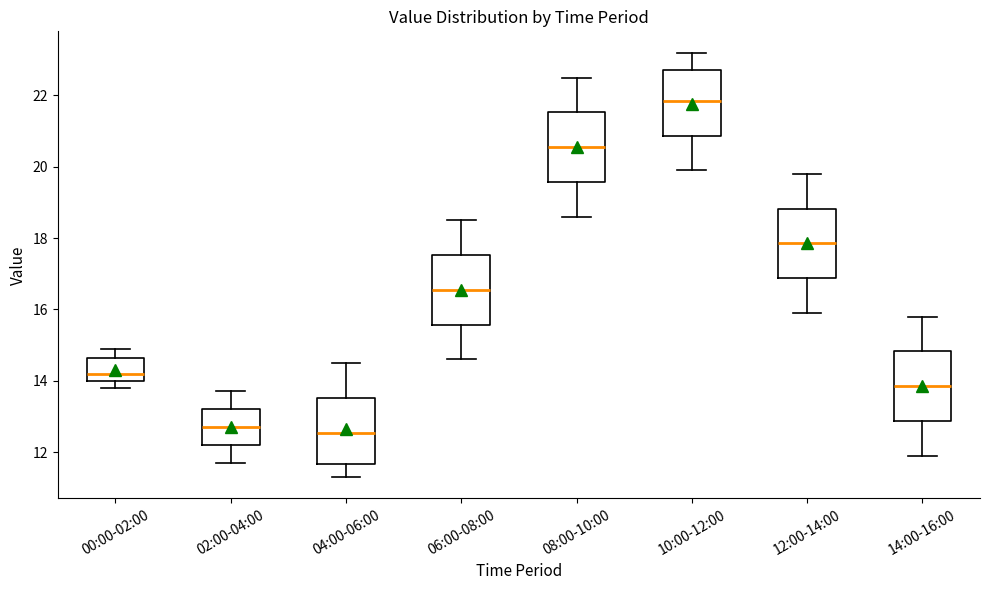

Which box's median line is the highest?

10:00-12:00